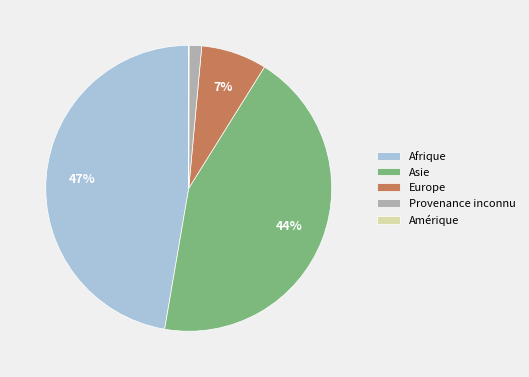

To the nearest percent, what portion does Asie represent?

44%